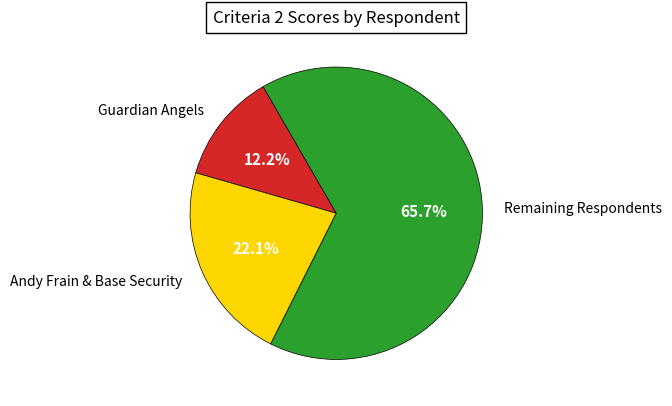

Combined, do Andy Frain & Base Security and Guardian Angels account for over 50%?

No